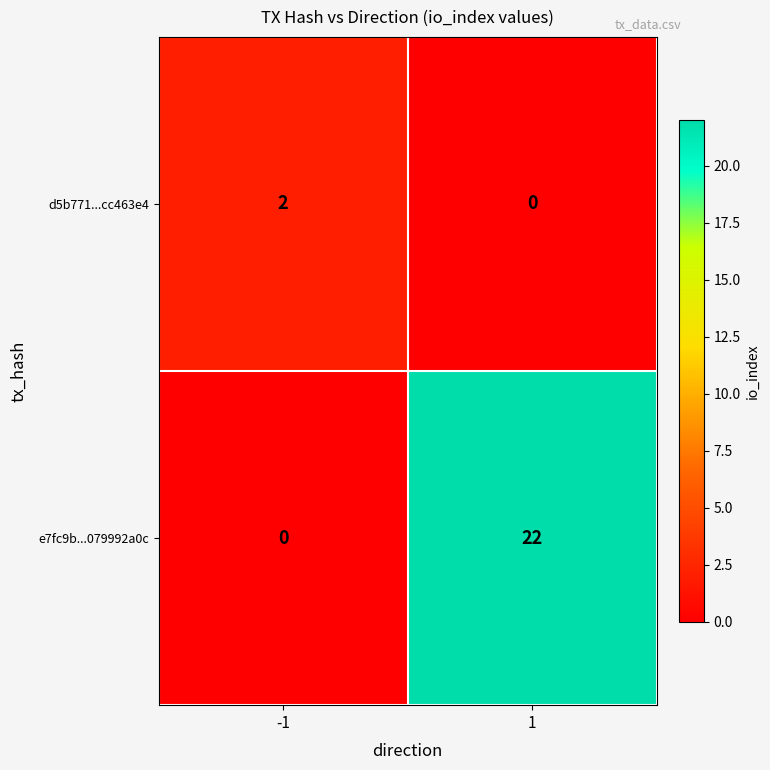

Reading right to left, list all the values displayed in this chart.

d5b771...cc463e4: 1=0	-1=2
e7fc9b...079992a0c: 1=22	-1=0